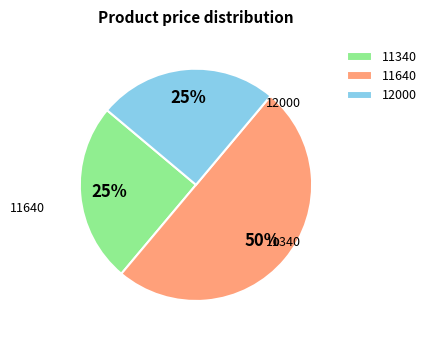

Does 11340 account for over 50% of the chart?

No